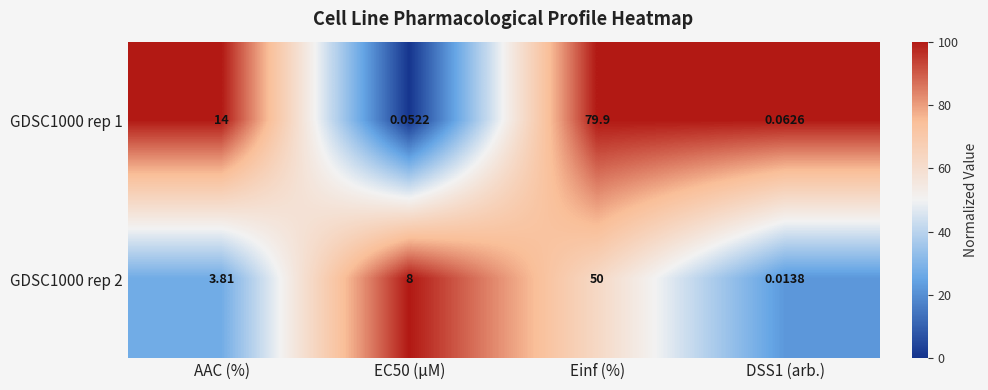

Is the value of GDSC1000 rep 2 at EC50 (µM) greater than the value of GDSC1000 rep 1 at Einf (%)?

No